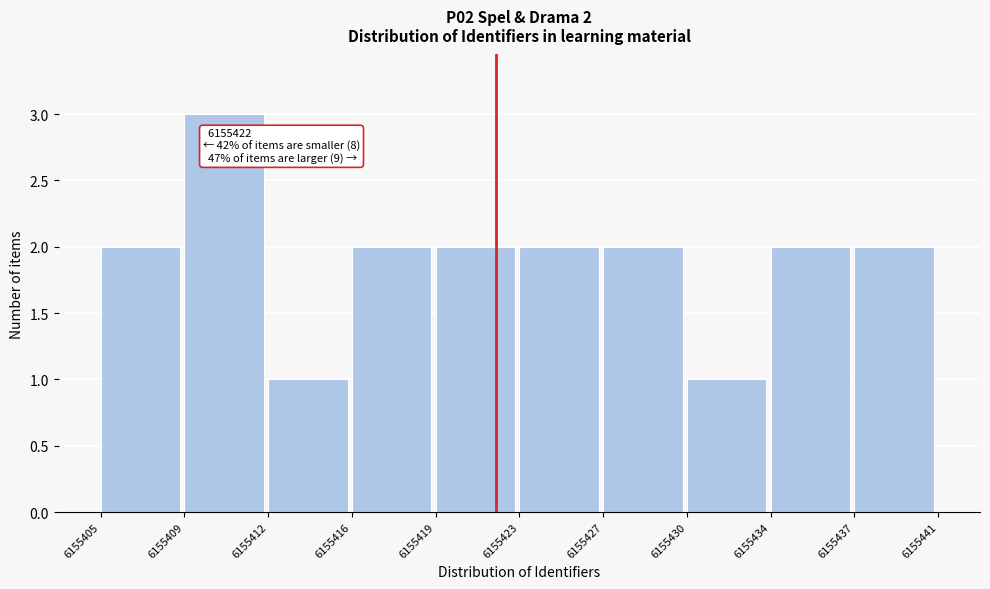

Over which range of the x-axis is the bar tallest?

6155409 to 6155412